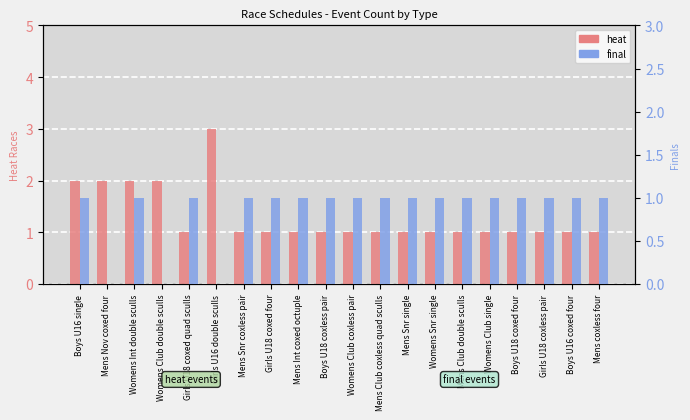

How many data points in heat are above 1?

5